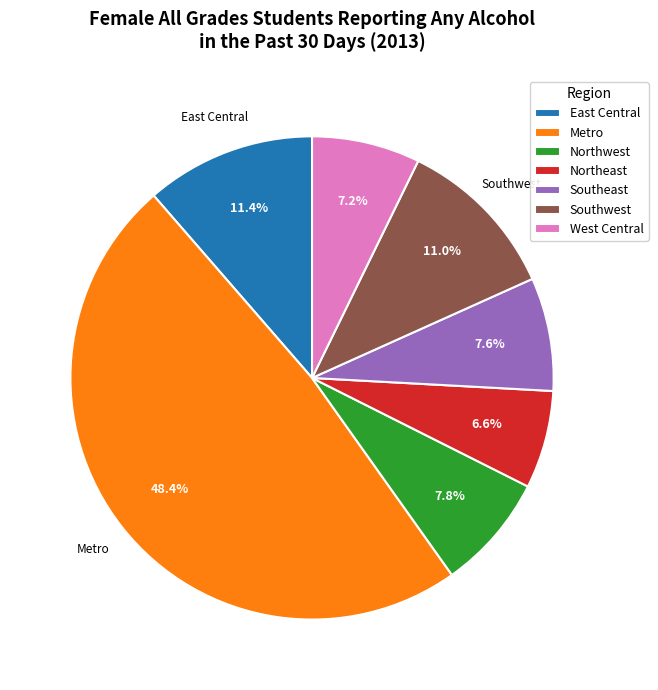

Is it true that West Central is 7% of the pie?

True